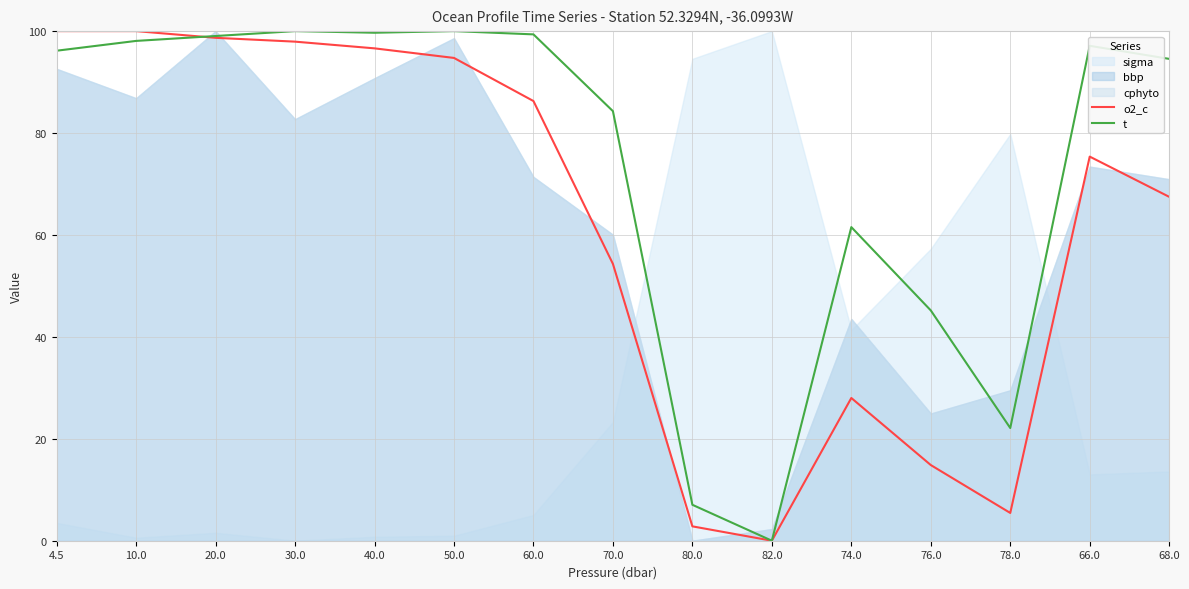

What is the approximate value of t at 70.0?

84.3